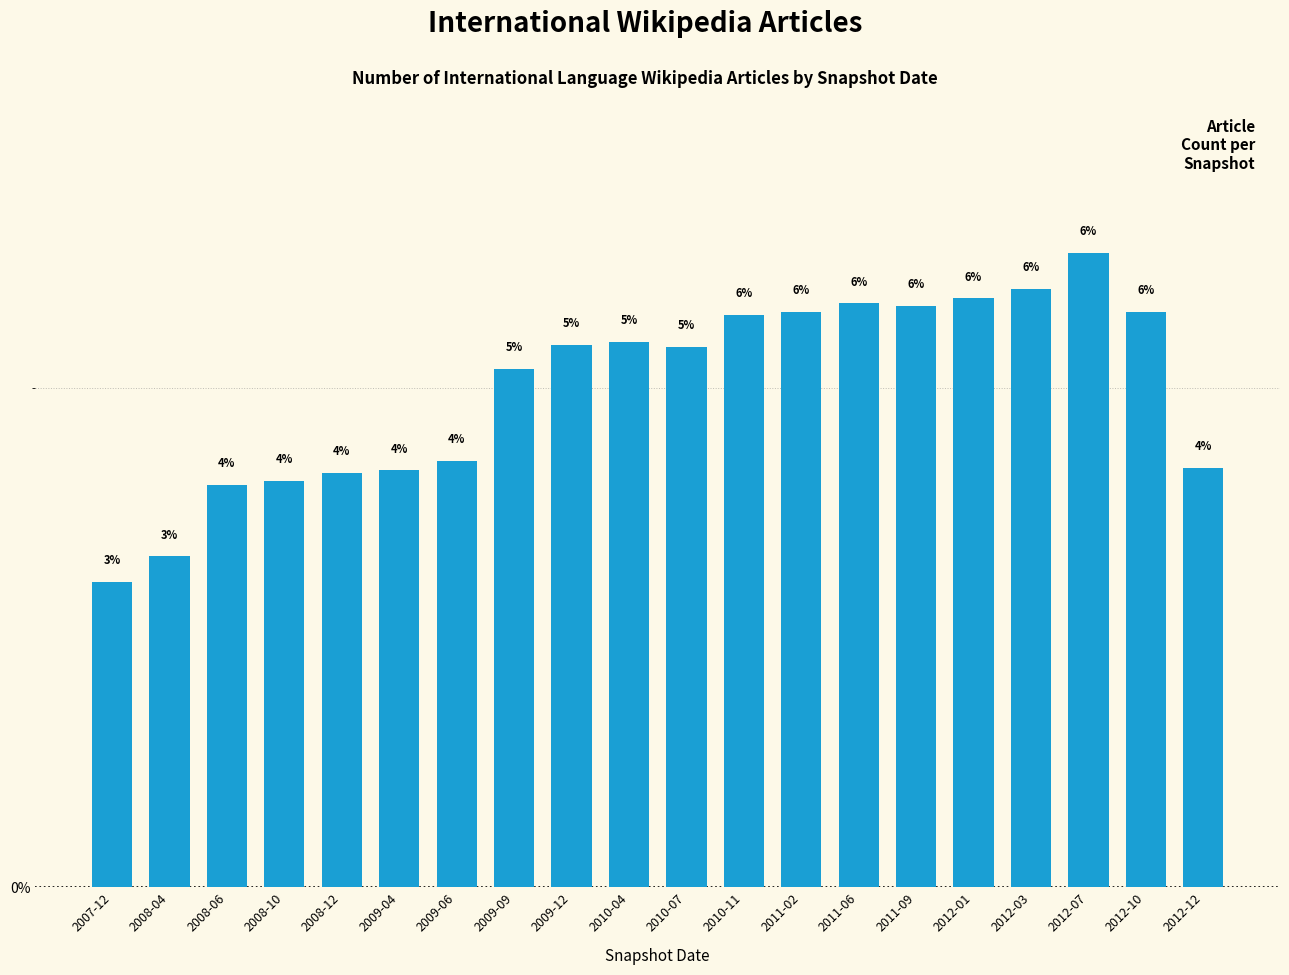

What is the sum of all values?

100.0